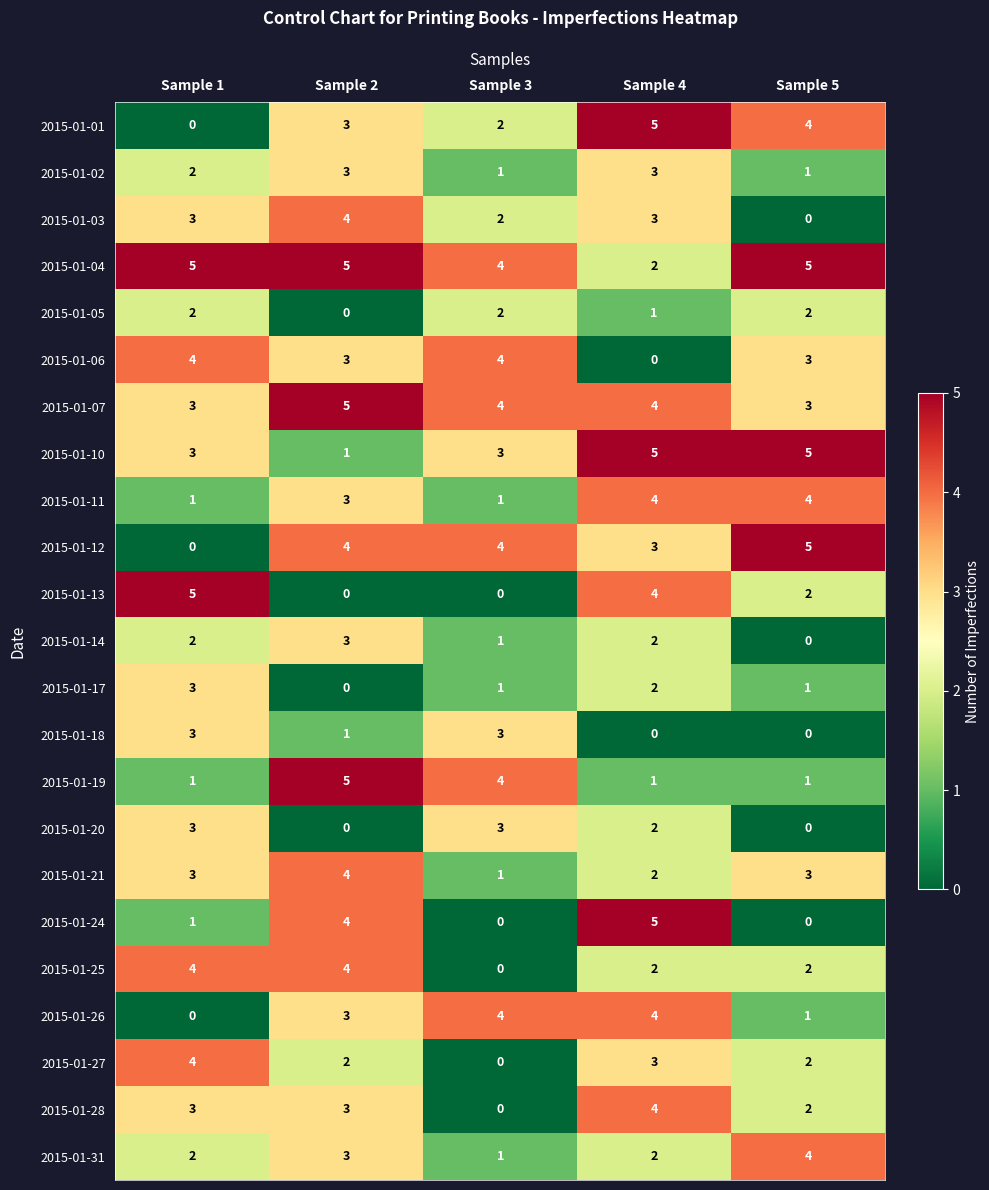

Count the 2015-01-21 values in the range 2 to 3.

3